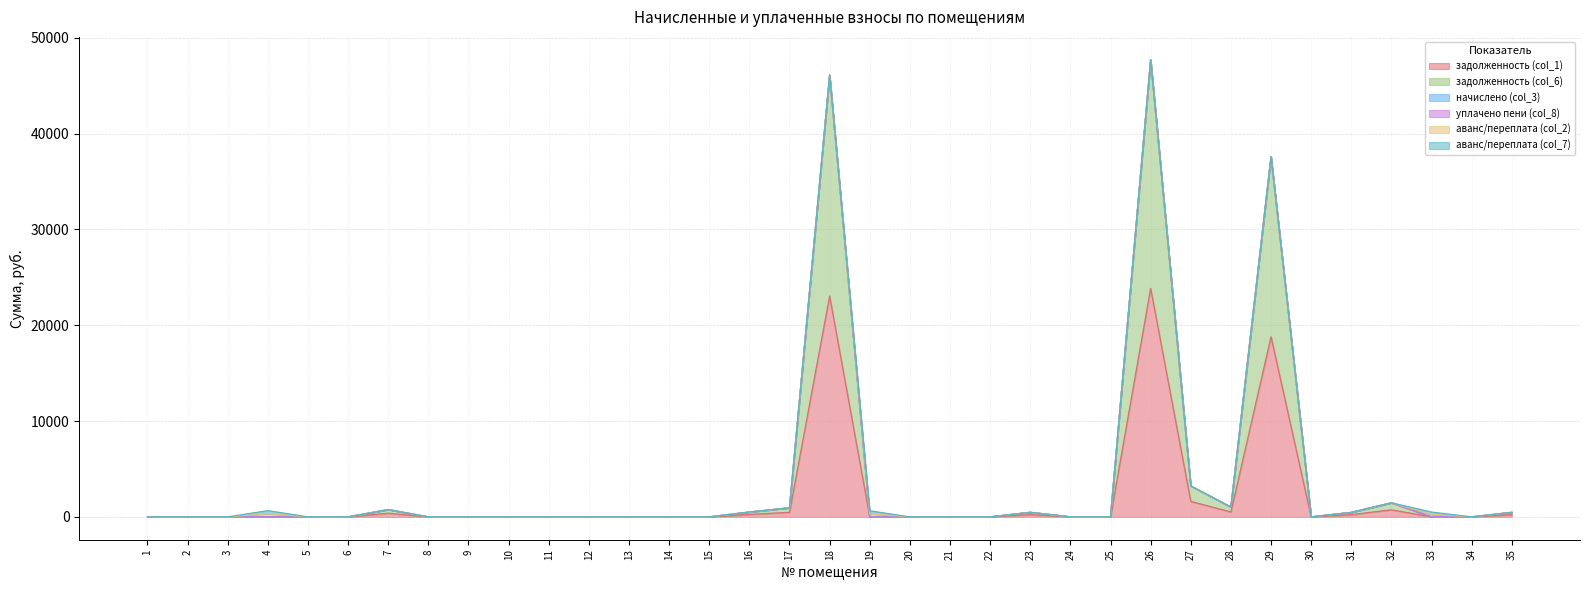

What is the total value across all series at 23?

473.8